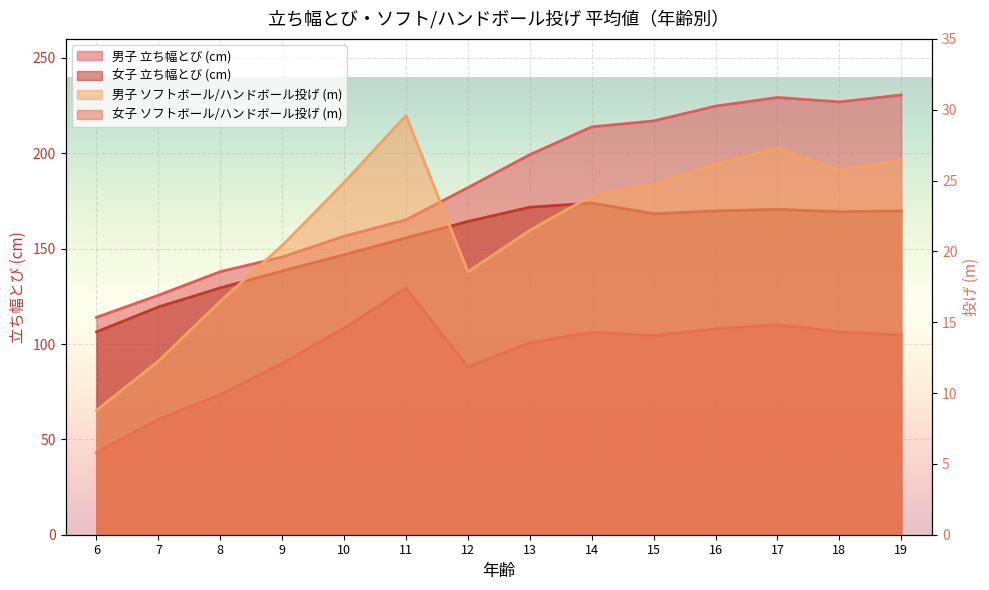

What is the sum of all 女子 立ち幅とび (cm) values?

2153.6